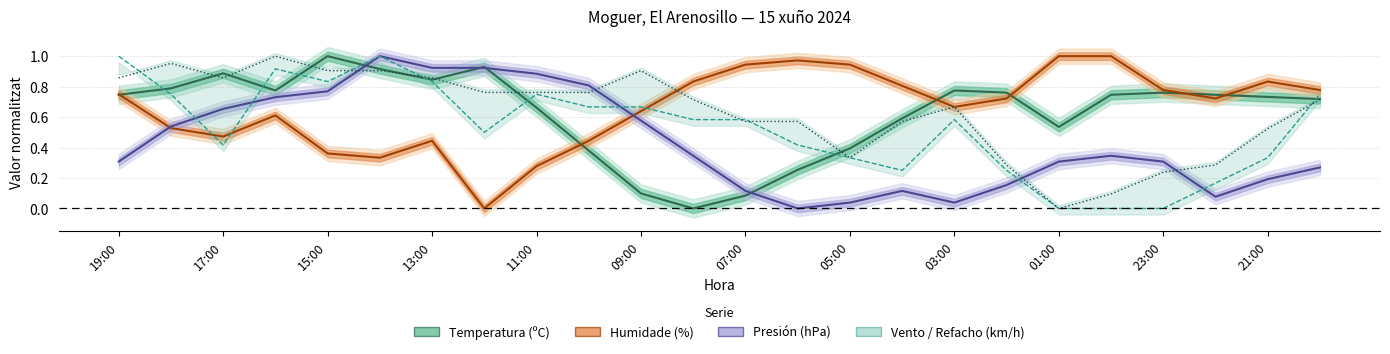

How many values in the Temperatura (ºC) series exceed 0?

23